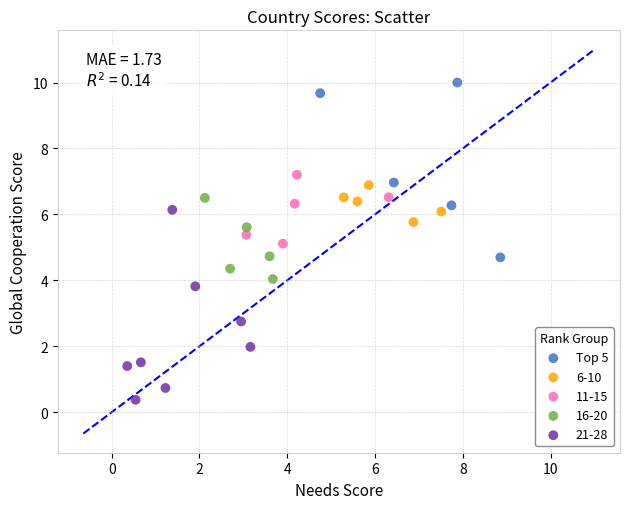

Which series contains the lowest Y value?

21-28